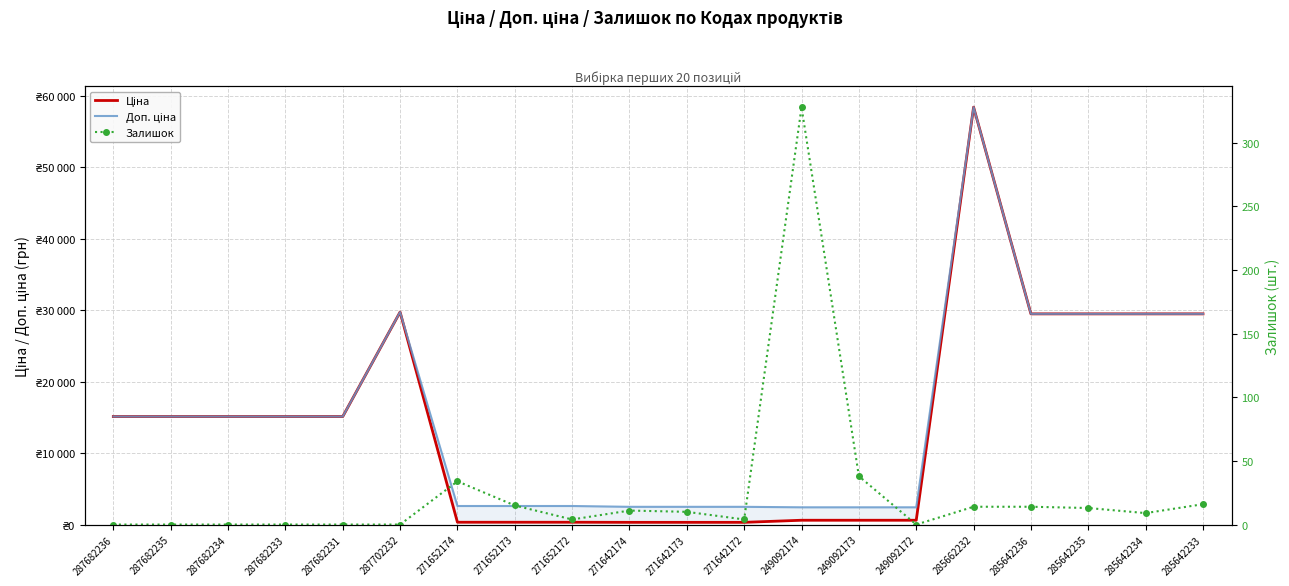

Reading left to right, extract all data points from this chart.

Ціна: 287682236=15120.0	287682235=15120.0	287682234=15120.0	287682233=15120.0	287682231=15120.0	287702232=29747.2	271652174=324.8	271652173=324.8	271652172=324.8	271642174=310.3	271642173=310.3	271642172=310.3	249092174=603.7	249092173=603.7	249092172=603.7	285662232=58426.5	285642236=29491.5	285642235=29491.5	285642234=29491.5	285642233=29491.5
Доп. ціна: 287682236=15120.0	287682235=15120.0	287682234=15120.0	287682233=15120.0	287682231=15120.0	287702232=29747.2	271652174=2598.3	271652173=2598.3	271652172=2598.3	271642174=2482.4	271642173=2482.4	271642172=2482.4	249092174=2414.8	249092173=2414.8	249092172=2414.8	285662232=58426.5	285642236=29491.5	285642235=29491.5	285642234=29491.5	285642233=29491.5
Залишок: 287682236=0.0	287682235=0.0	287682234=0.0	287682233=0.0	287682231=0.0	287702232=0.0	271652174=34.0	271652173=15.0	271652172=4.0	271642174=11.0	271642173=10.0	271642172=4.0	249092174=328.0	249092173=38.0	249092172=0.0	285662232=14.0	285642236=14.0	285642235=13.0	285642234=9.0	285642233=16.0